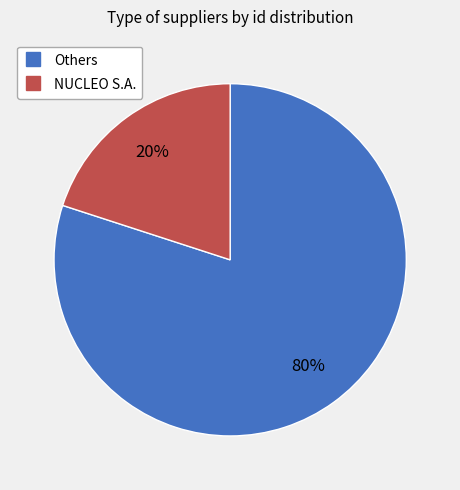

To the nearest percent, what is the average slice percentage?

50%